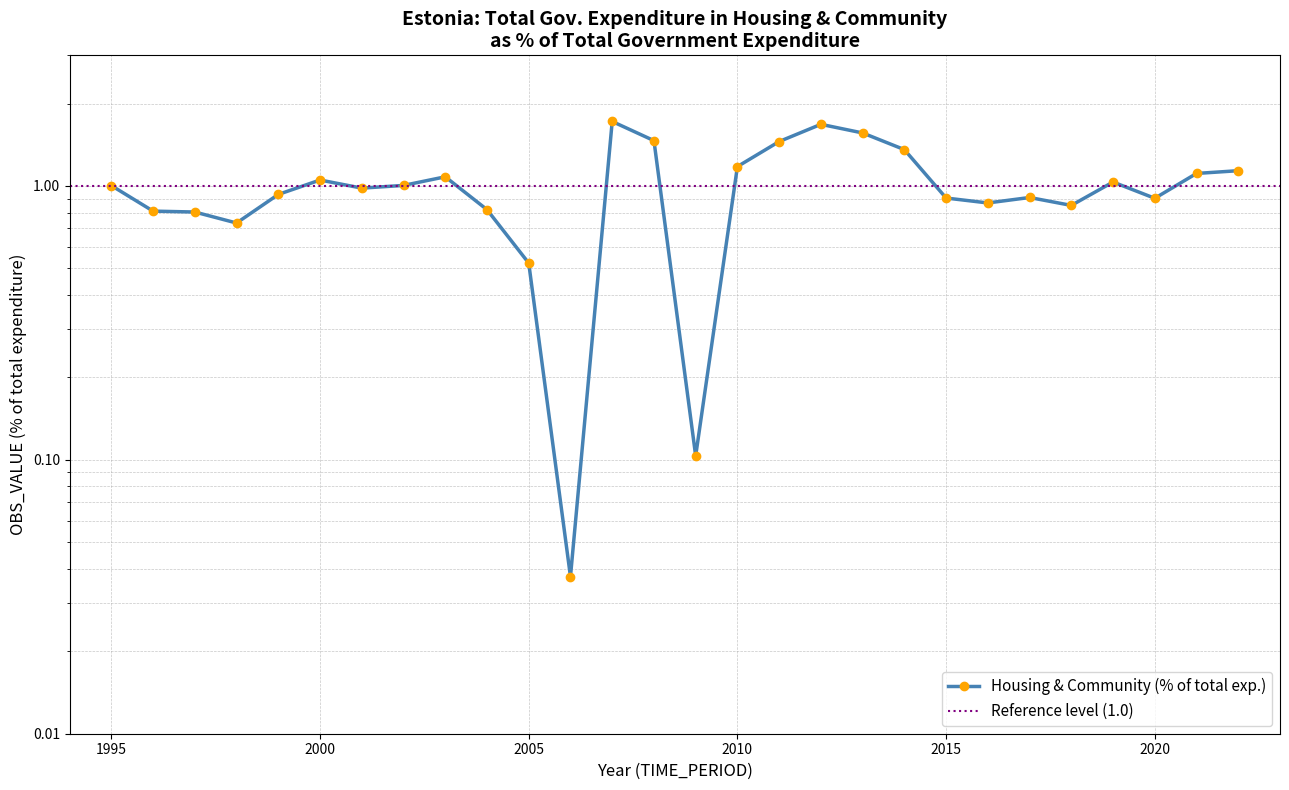

Is it true that the value at 2016 is 1.1?

False